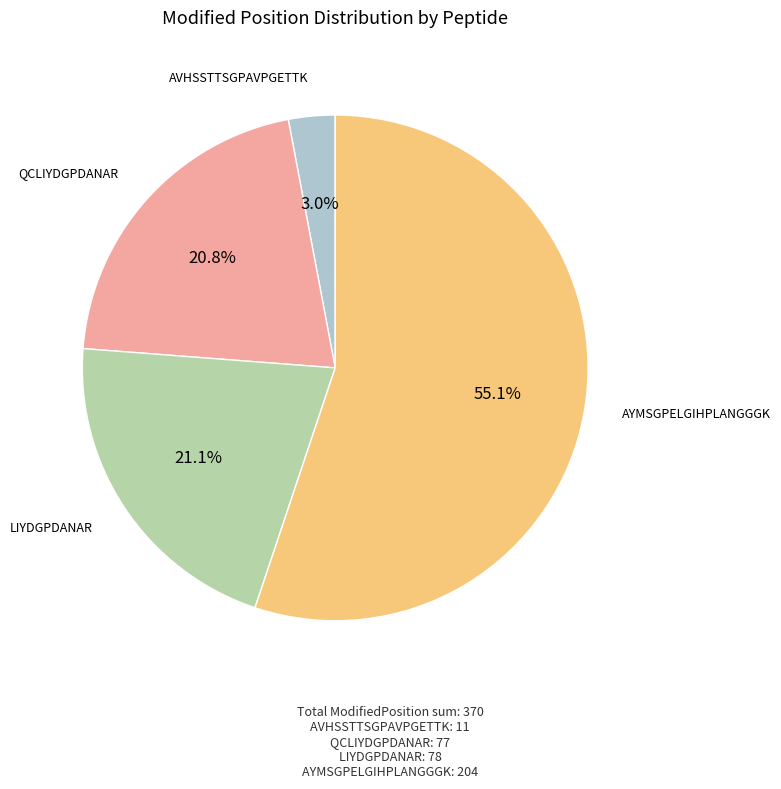

How many segments does this pie chart have?

4